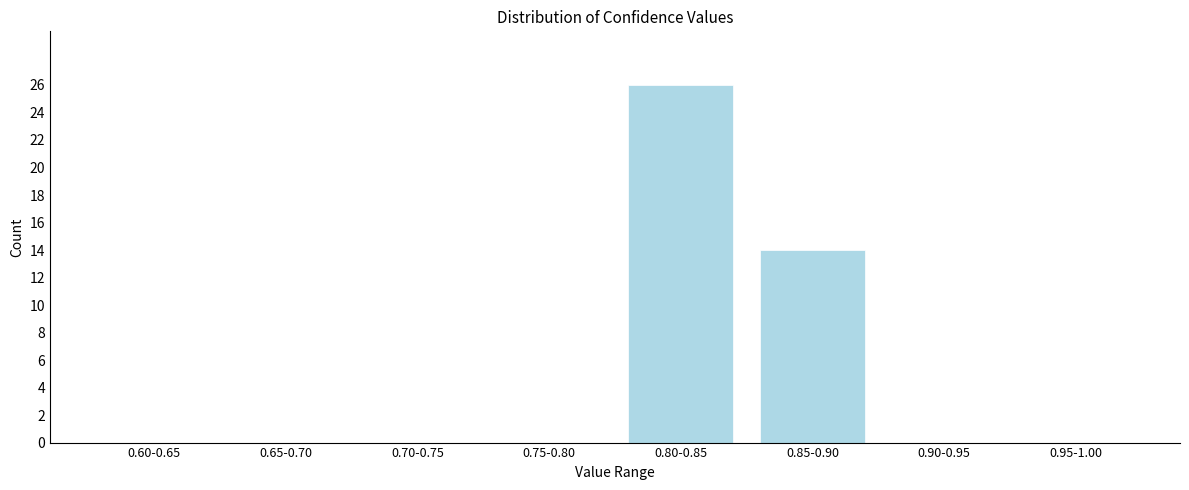

Reading left to right, transcribe all the data shown in this chart.

0.60-0.65=0	0.65-0.70=0	0.70-0.75=0	0.75-0.80=0	0.80-0.85=26	0.85-0.90=14	0.90-0.95=0	0.95-1.00=0